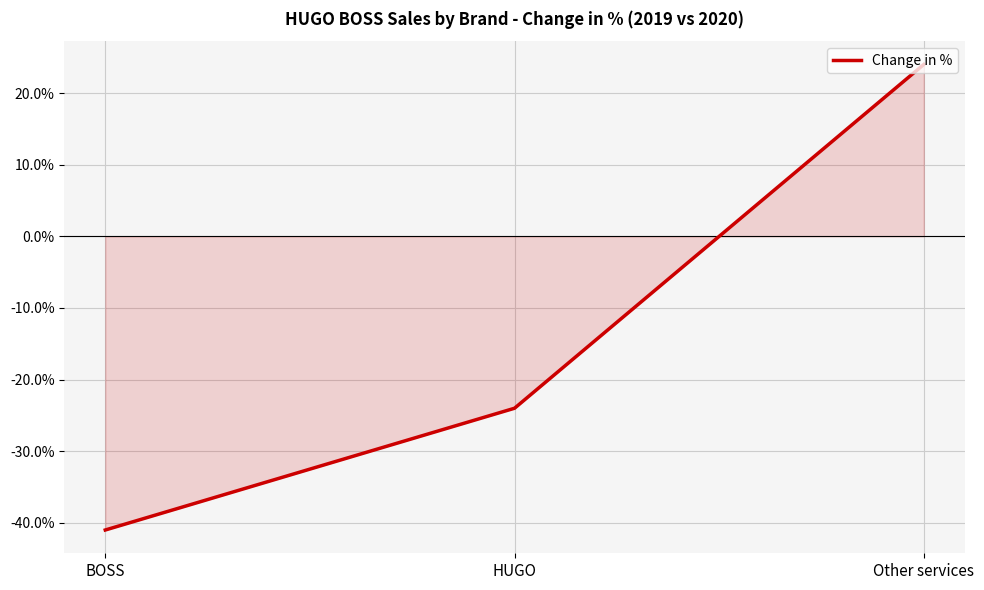

List the labels in order of value, largest first.

Other services, HUGO, BOSS